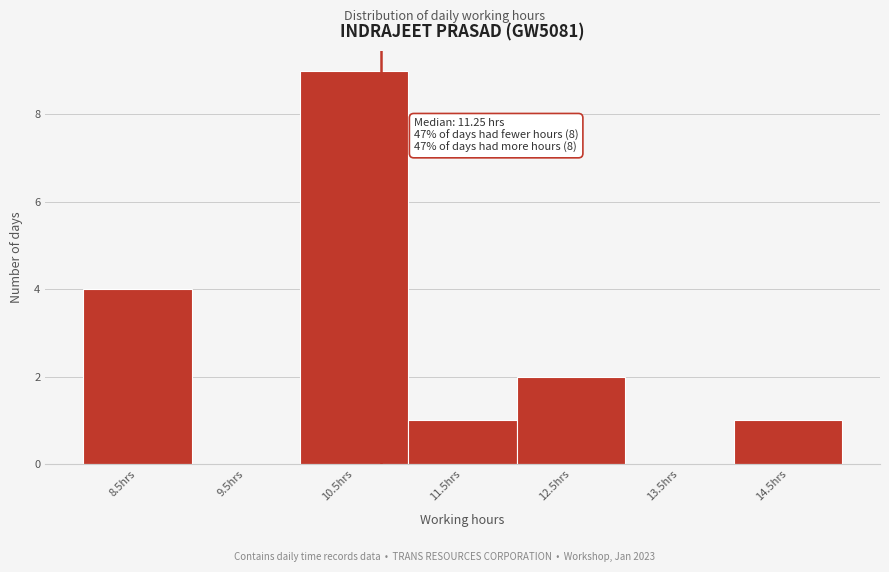

Reading left to right, list all the values displayed in this chart.

8.5hrs=4	9.5hrs=0	10.5hrs=9	11.5hrs=1	12.5hrs=2	13.5hrs=0	14.5hrs=1